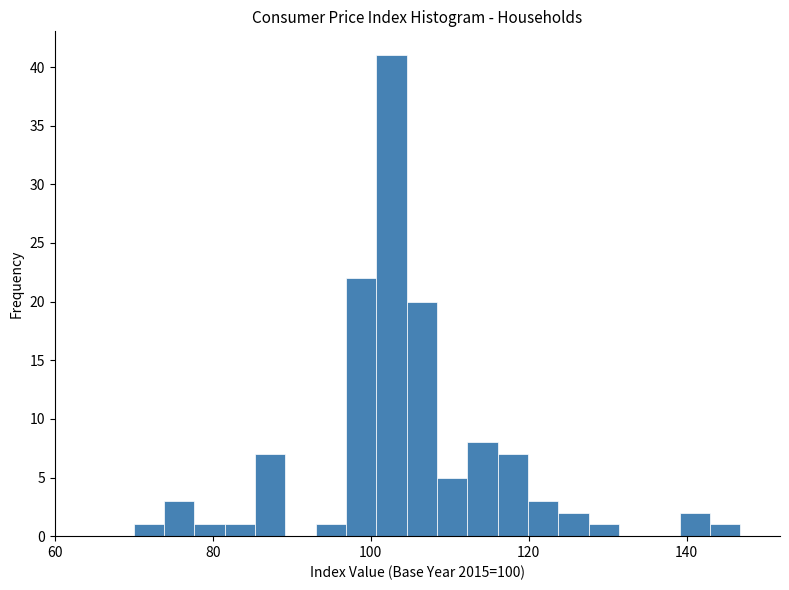

Read against the x-axis, roughly where is the centre of the tallest bar?

102